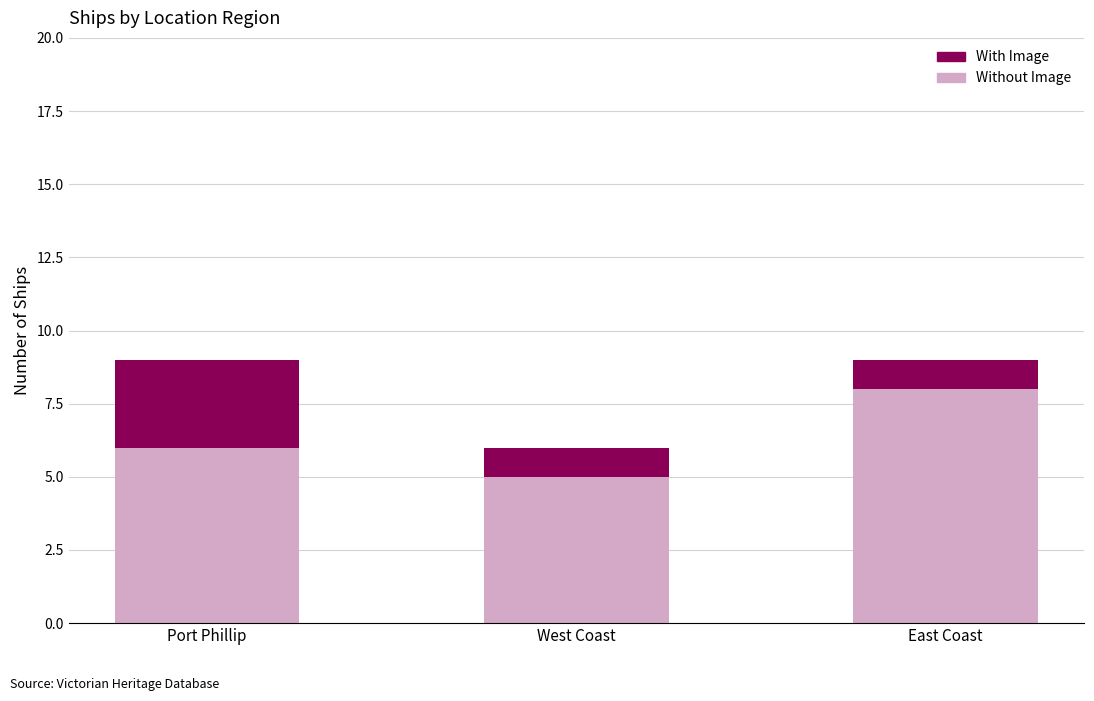

What are all the series names shown in the legend?

With Image, Without Image